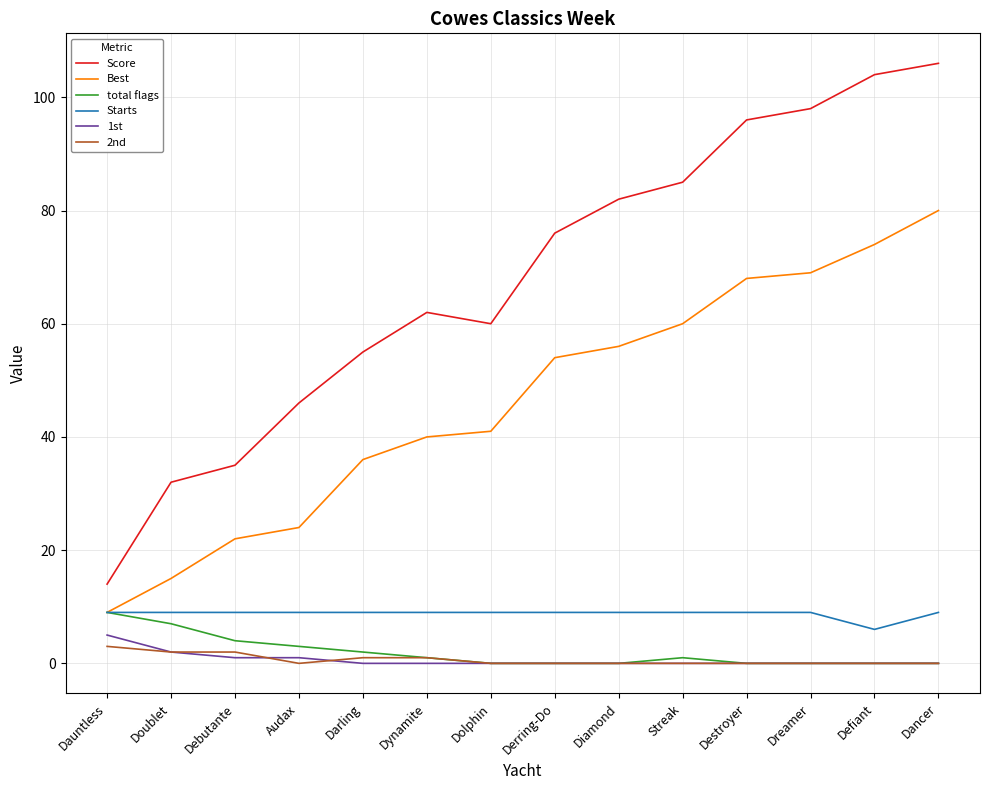

What is the maximum value shown in the chart?

106